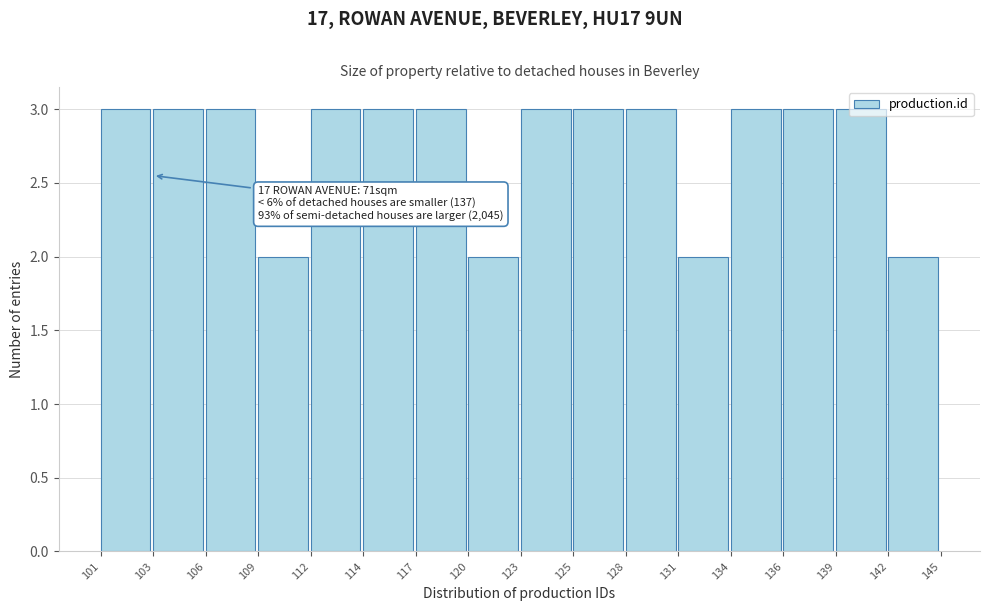

What is the value of the 7th bar from the left?

3